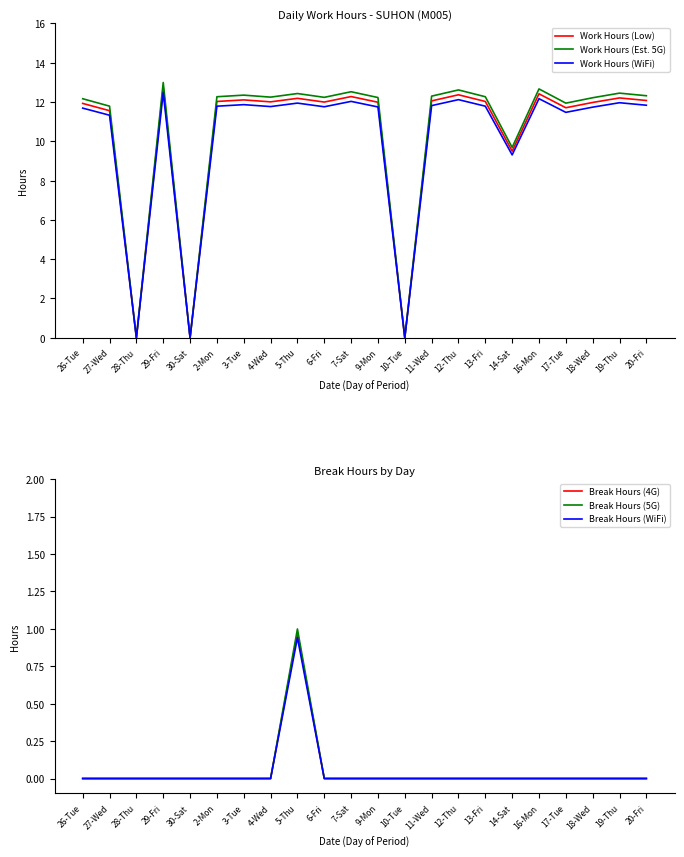

What is the difference between the maximum and minimum values in the Break Hours (WiFi) series?

0.9